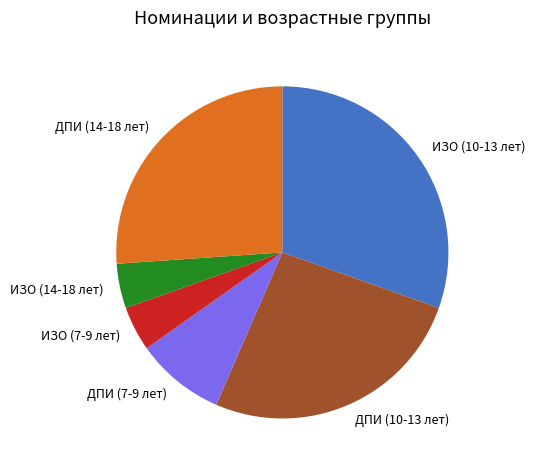

Between ДПИ (14-18 лет) and ИЗО (10-13 лет), which is larger?

ИЗО (10-13 лет)